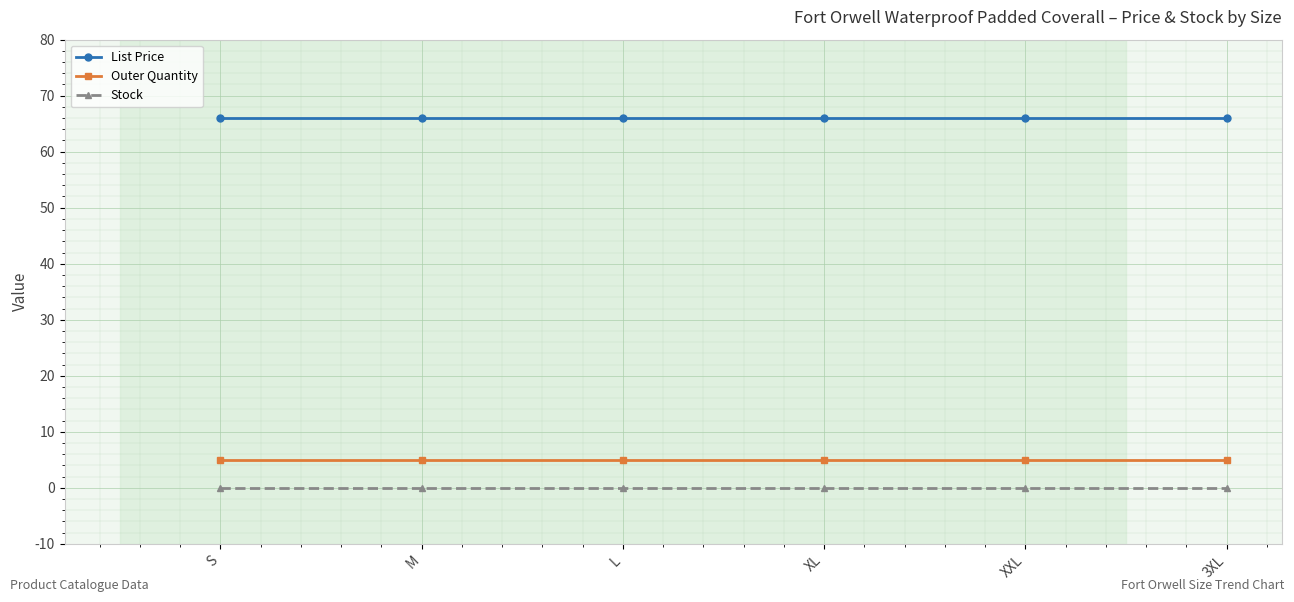

What is the sum of the Outer Quantity values at S and XXL?

10.0